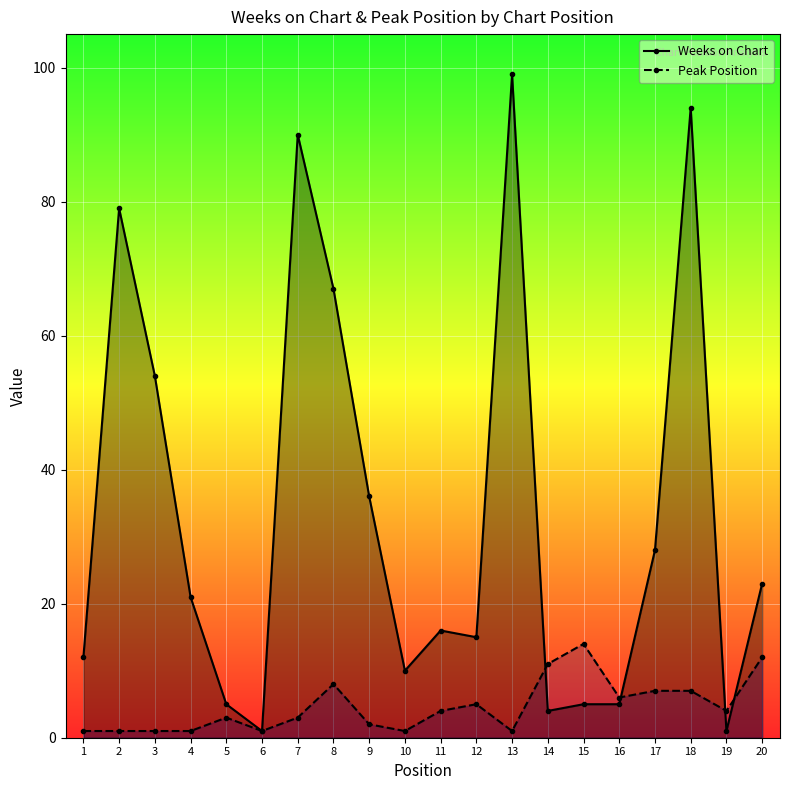

Reading left to right, extract all data points from this chart.

Weeks on Chart: 12	79	54	21	5	1	90	67	36	10	16	15	99	4	5	5	28	94	1	23
Peak Position: 1	1	1	1	3	1	3	8	2	1	4	5	1	11	14	6	7	7	4	12